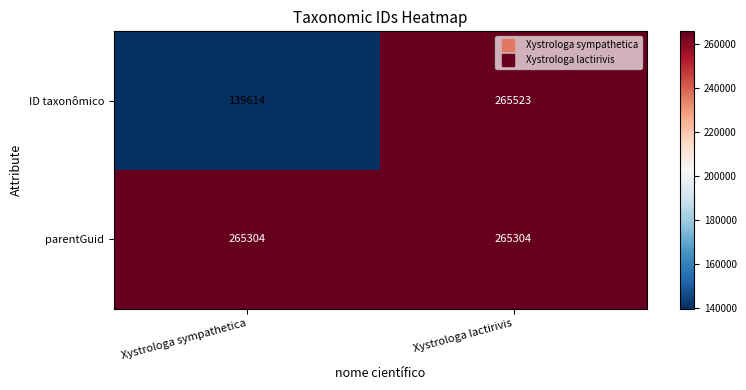

What is the difference between the highest and lowest values at Xystrologa lactirivis?

219